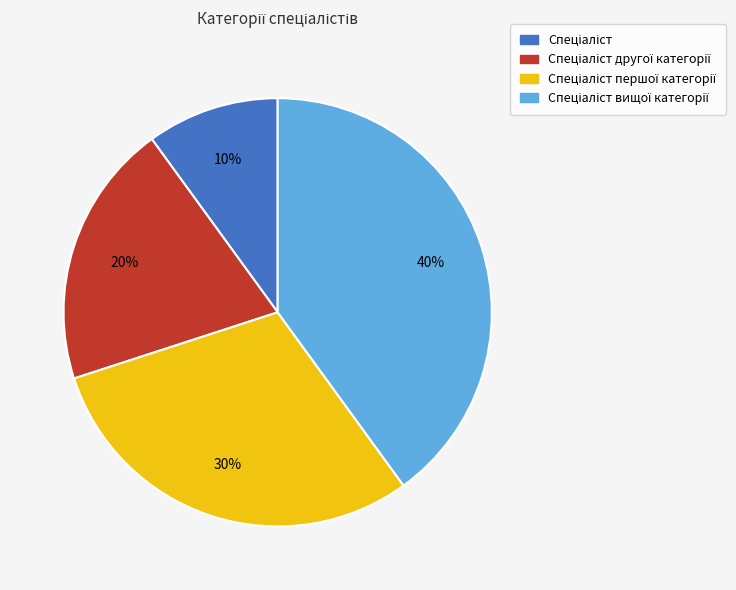

Is there a majority slice in this chart?

No